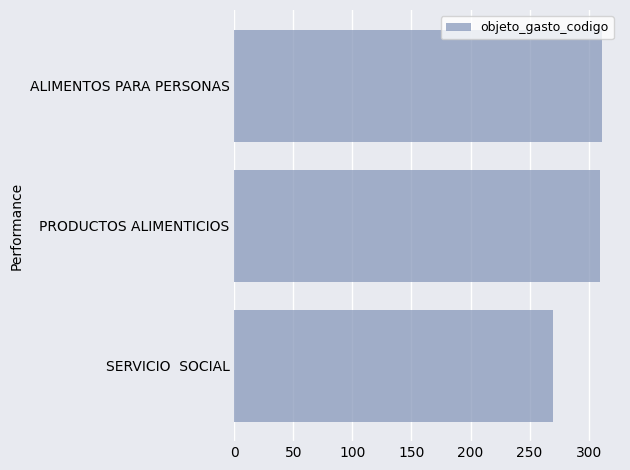

How many bars are there in total?

3